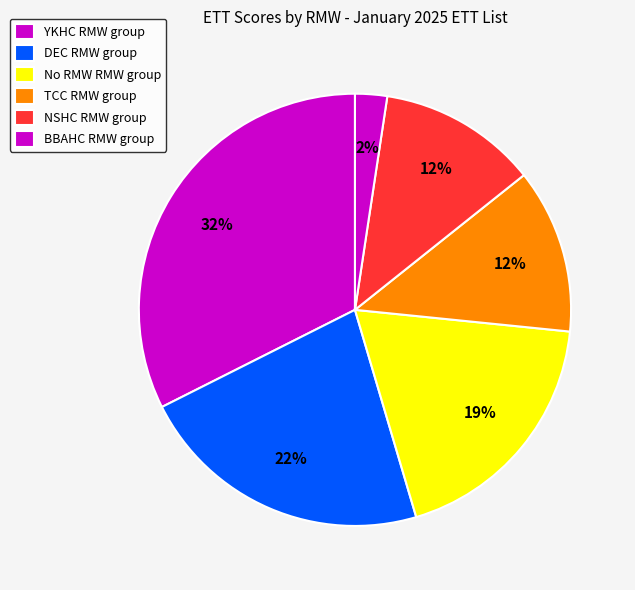

How many segments does this pie chart have?

6